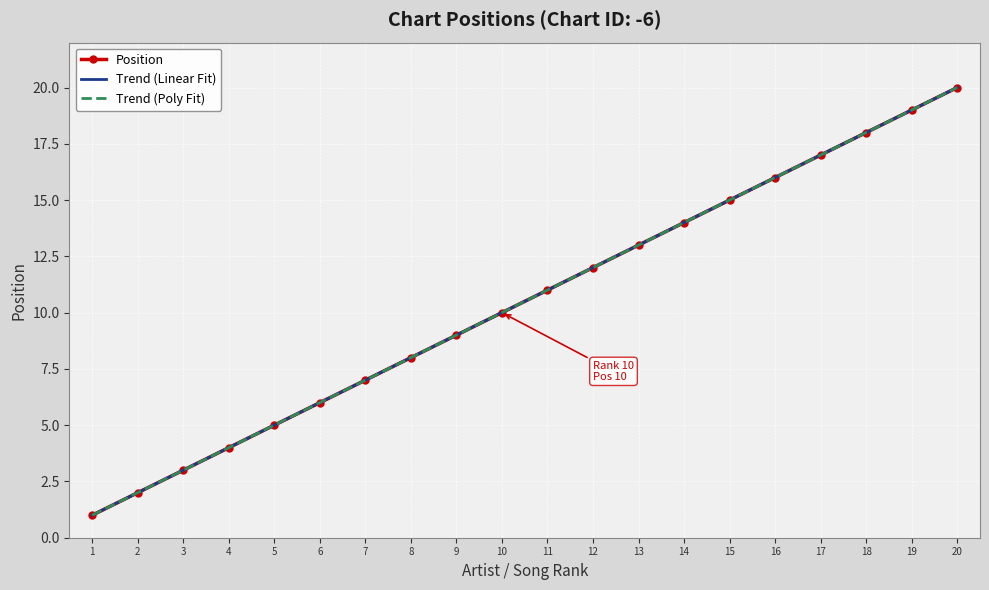

List the labels in order of Position value, smallest first.

1, 2, 3, 4, 5, 6, 7, 8, 9, 10, 11, 12, 13, 14, 15, 16, 17, 18, 19, 20